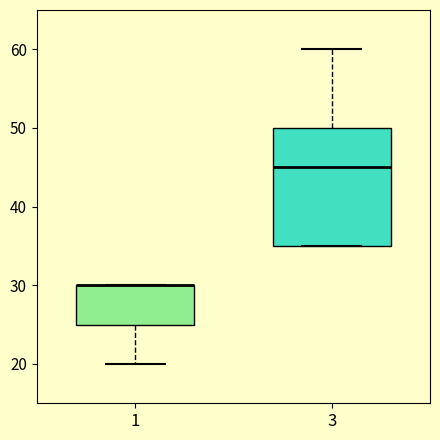

Reading left to right, read every box against the y-axis: the position of its median line, the range the box covers, and the ends of its whiskers. The values are not printed on the chart, so give them approximately, as read against the axis.

1: median 30 (drawn on the box's upper edge), box 25 to 30, whiskers 20 to 30
3: median 45, box 35 to 50, whiskers 35 to 60